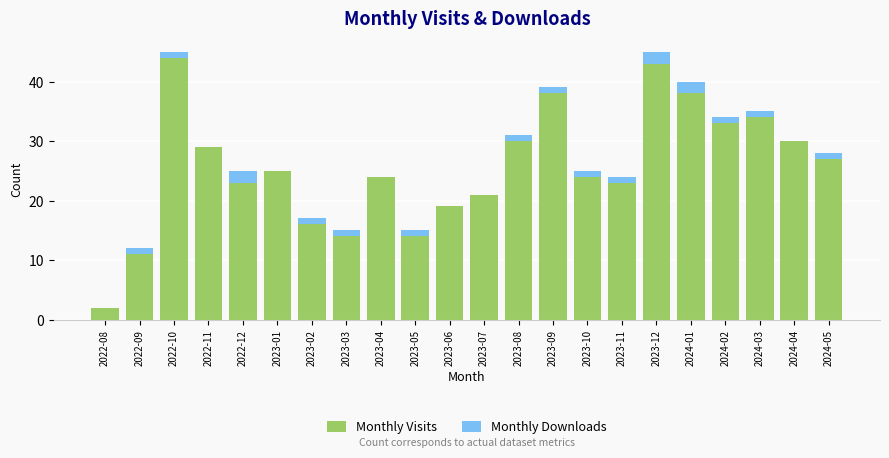

What is the highest value of the Monthly Visits series?

44